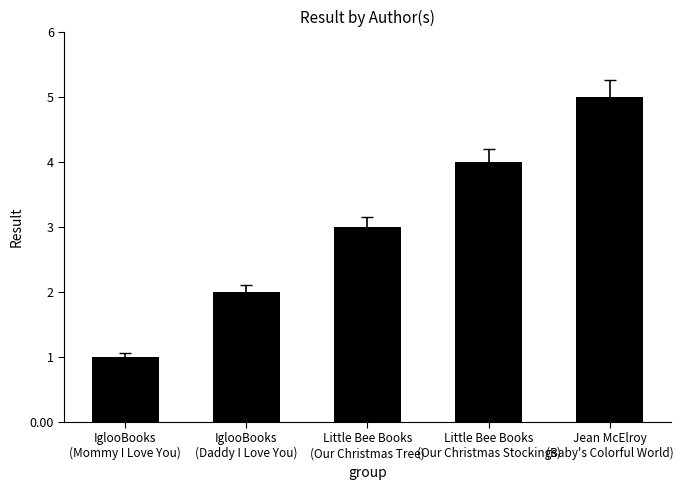

Which category has the lowest value across all series?

IglooBooks
(Mommy I Love You)